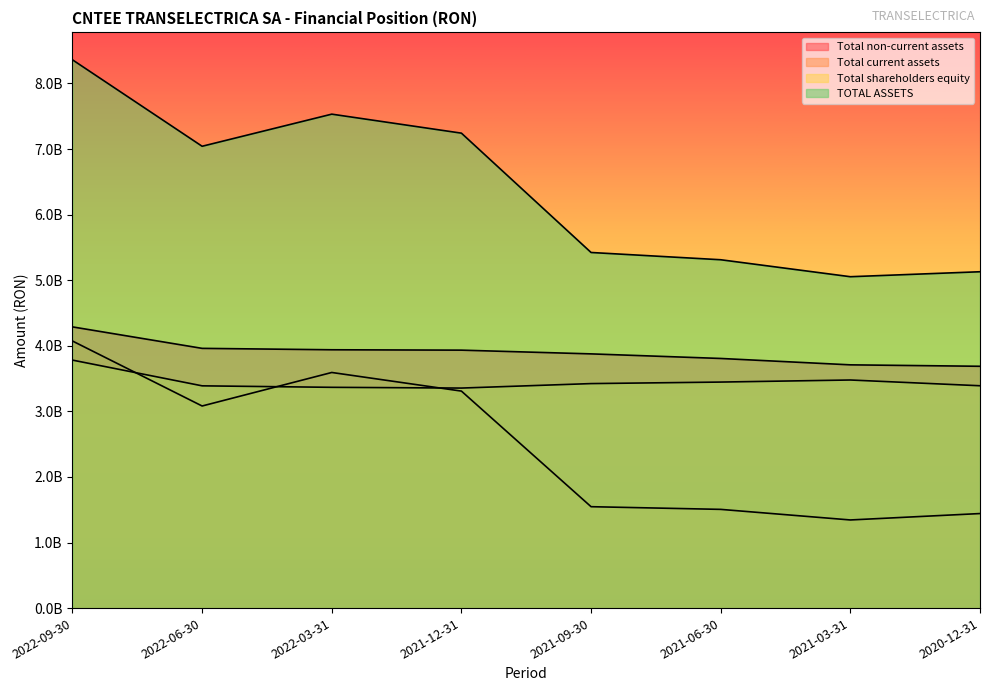

Reading left to right, extract all data points from this chart.

Total non-current assets: 2022-09-30=4288040044	2022-06-30=3960610565	2022-03-31=3939133370	2021-12-31=3933367624	2021-09-30=3876452240	2021-06-30=3806601680	2021-03-31=3709255973	2020-12-31=3687353752
Total current assets: 2022-09-30=4072696701	2022-06-30=3081696119	2022-03-31=3592907647	2021-12-31=3308960431	2021-09-30=1546203586	2021-06-30=1505248580	2021-03-31=1343877114	2020-12-31=1441563263
Total shareholders equity: 2022-09-30=3781461832	2022-06-30=3389135548	2022-03-31=3366413940	2021-12-31=3355101973	2021-09-30=3423371875	2021-06-30=3446581515	2021-03-31=3478097582	2020-12-31=3390436006
TOTAL ASSETS: 2022-09-30=8360736745	2022-06-30=7042306684	2022-03-31=7532041017	2021-12-31=7242328055	2021-09-30=5422655826	2021-06-30=5311850260	2021-03-31=5053133087	2020-12-31=5128917015